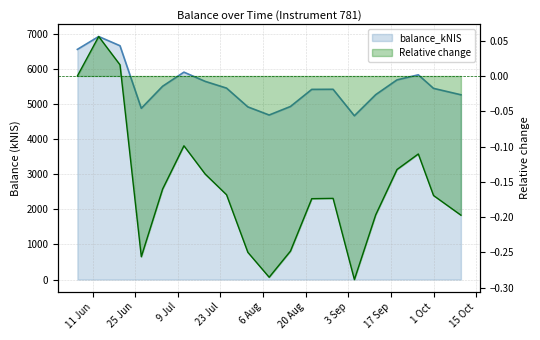

What is the ratio of the value at 2024-08-22 to the value at 2024-09-12?

1.0